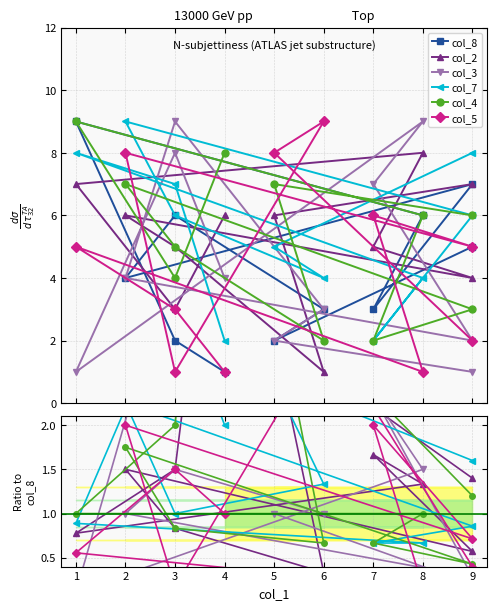

What is the minimum value shown in the chart?

0.1